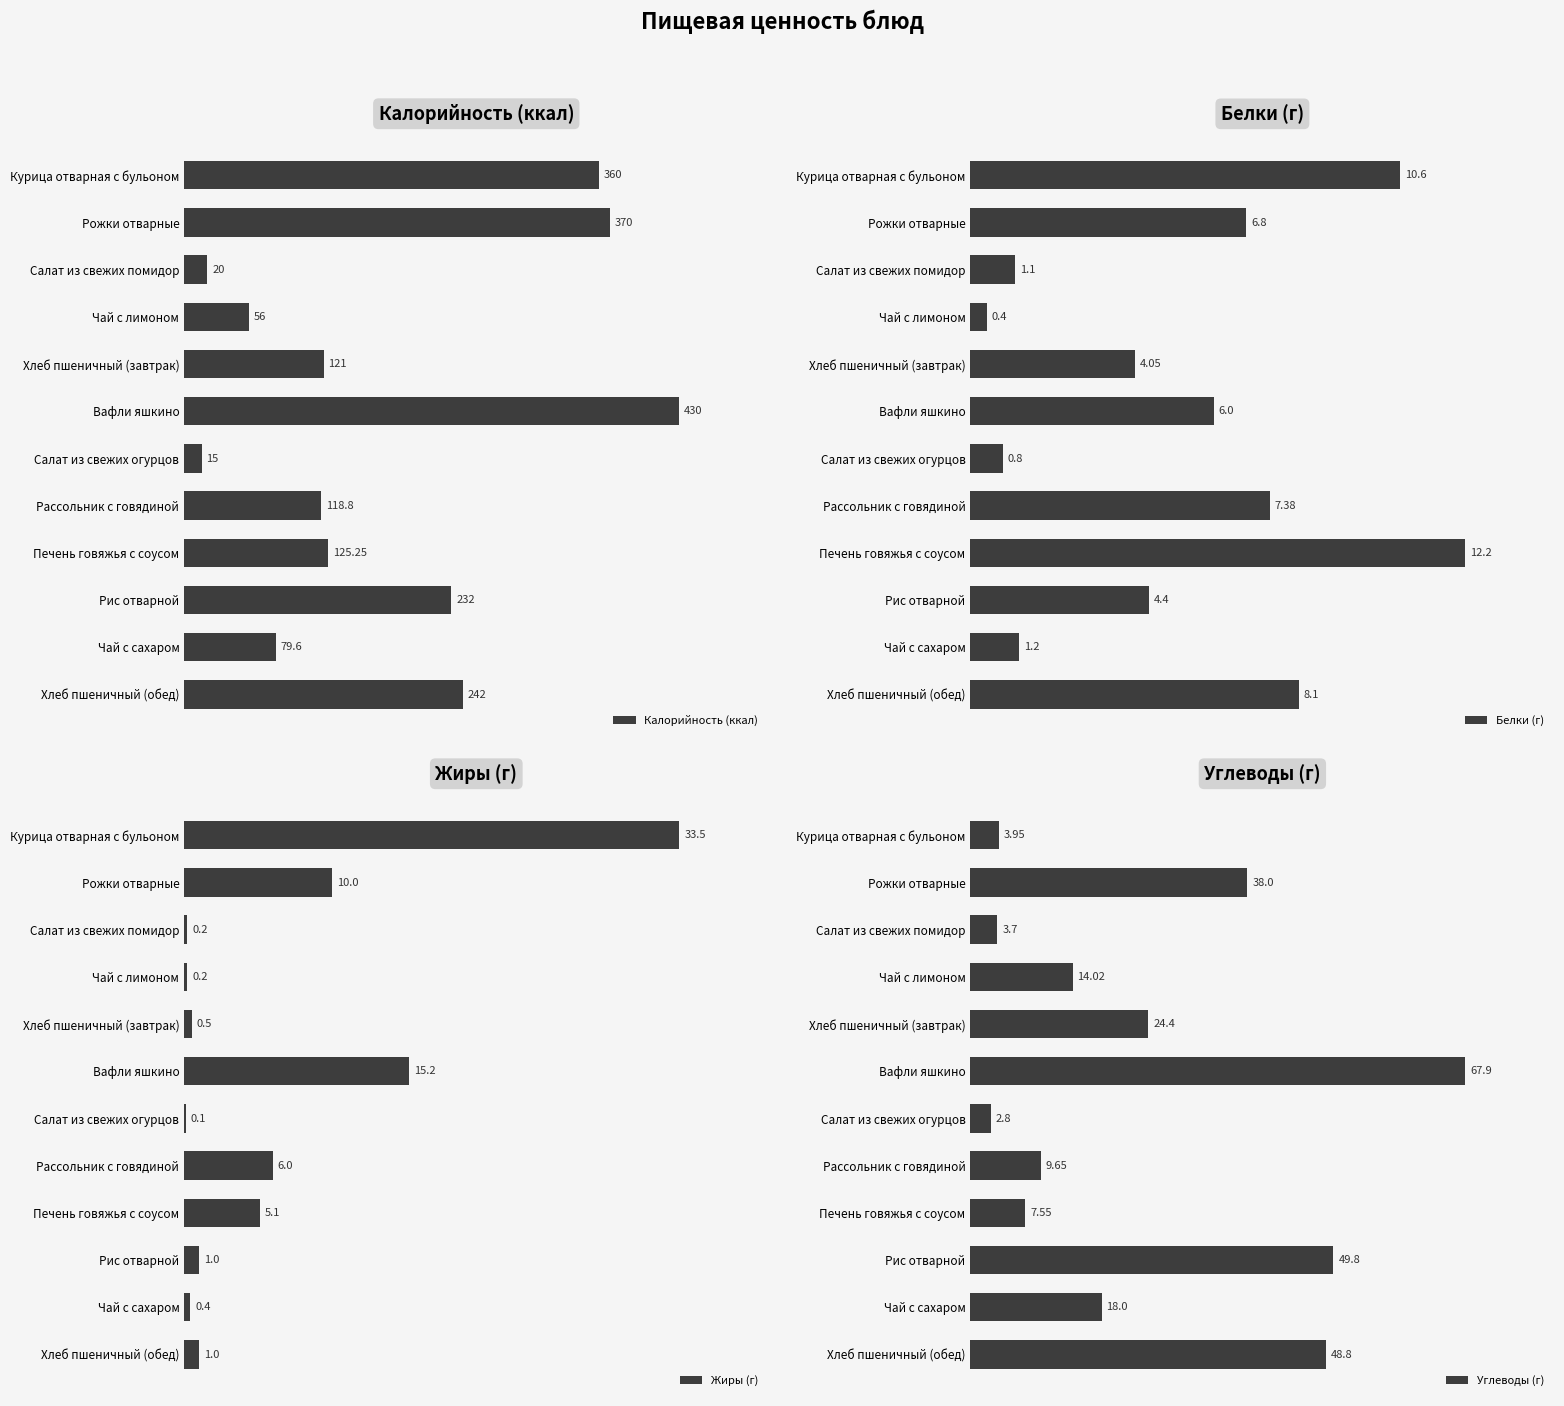

What is the smallest value displayed?

0.1